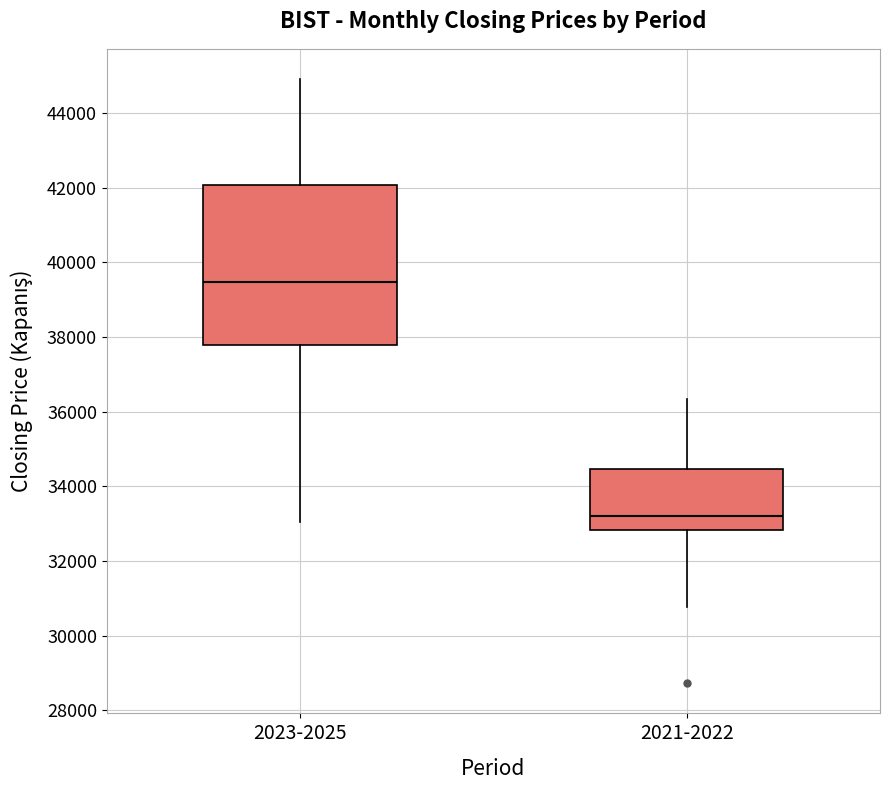

Reading left to right, read every box against the y-axis: the position of its median line, the range the box covers, and the ends of its whiskers. The values are not printed on the chart, so give them approximately, as read against the axis.

2023-2025: median 39400, box 37800 to 42000, whiskers 33000 to 45000
2021-2022: median 33200, box 32800 to 34400, whiskers 30800 to 36400